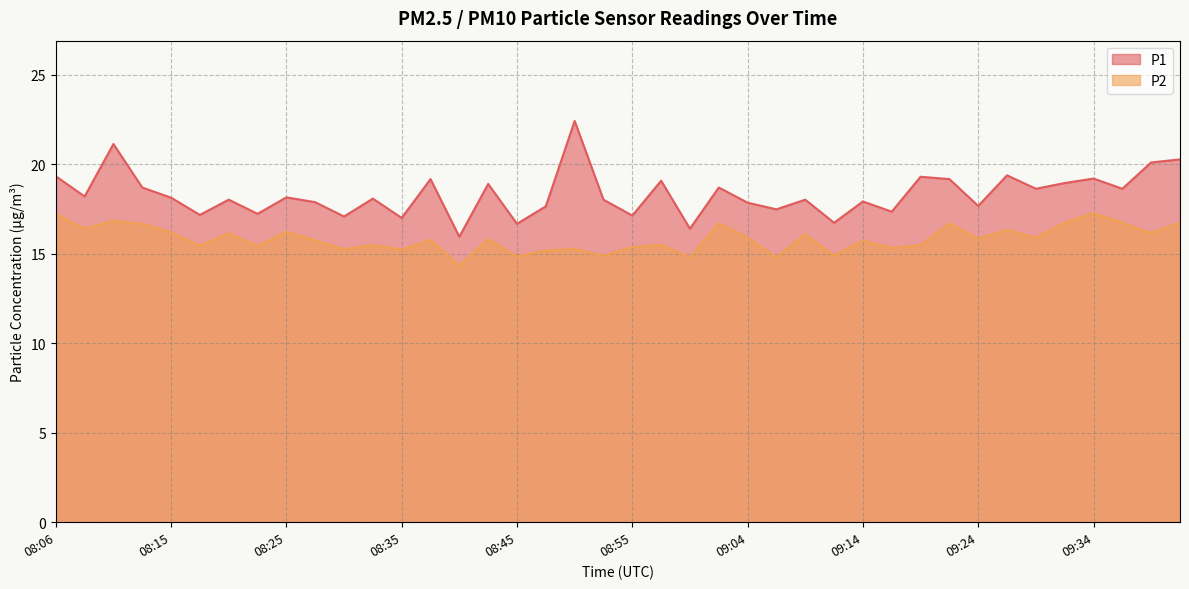

What are all the series names shown in the legend?

P1, P2